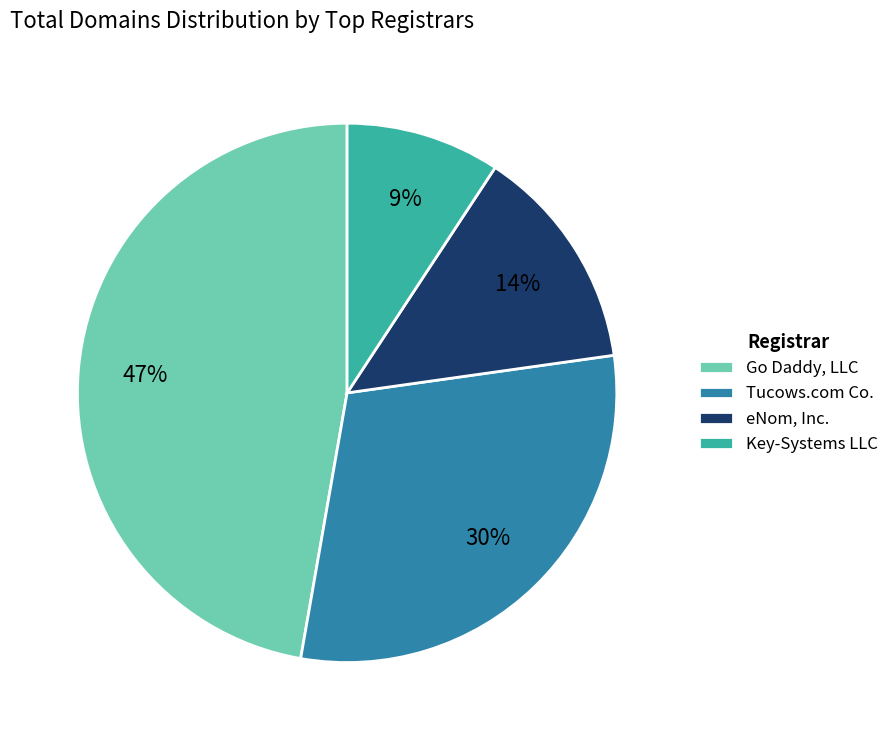

Between eNom, Inc. and Go Daddy, LLC, which is larger?

Go Daddy, LLC